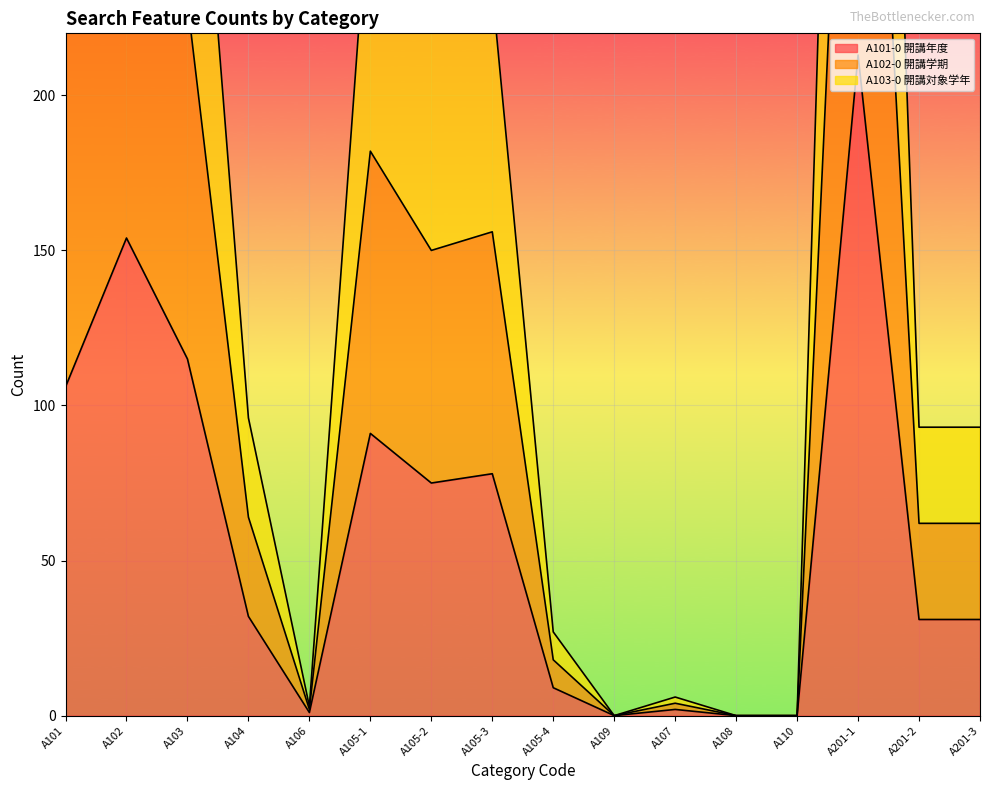

The value of A101-0 開講年度 at A105-2 is 98. True or false?

False